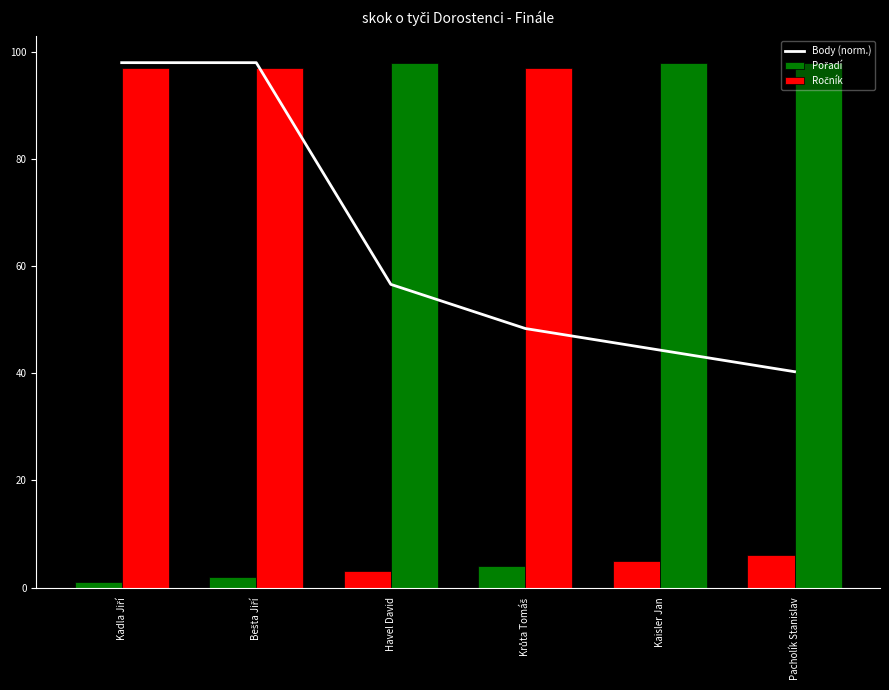

The value of Body (norm.) at Krůta Tomáš is 80.5. True or false?

False